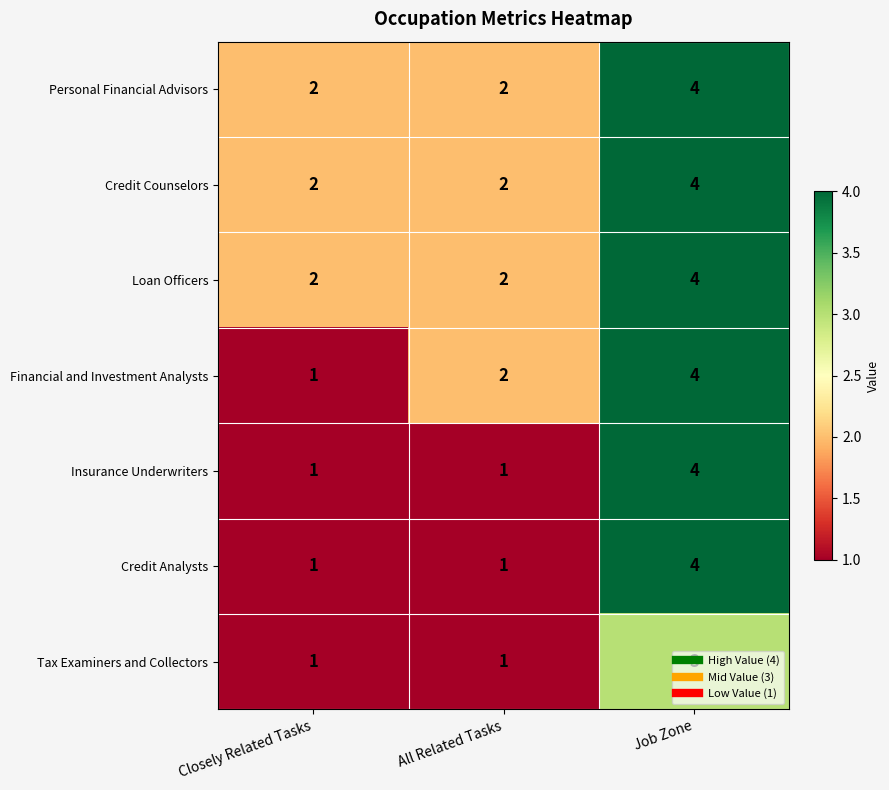

At how many categories does at least one series exceed 3?

1